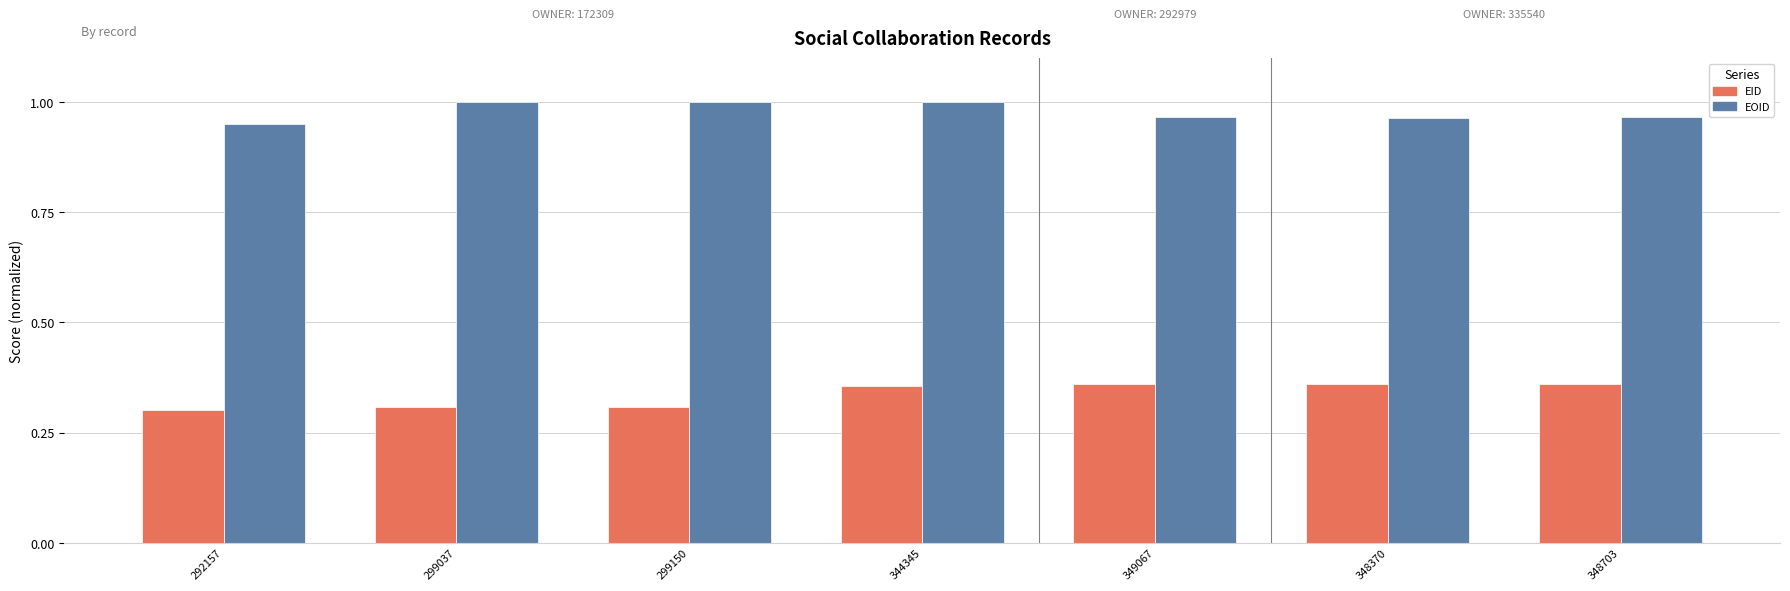

Does the chart contain any negative values?

No